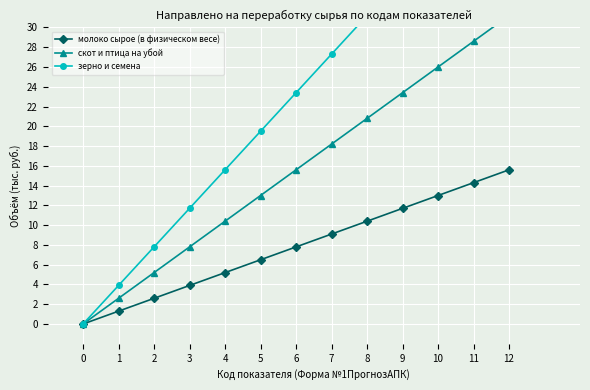

What is the value of the скот и птица на убой point at the 10th from the left?

23.4